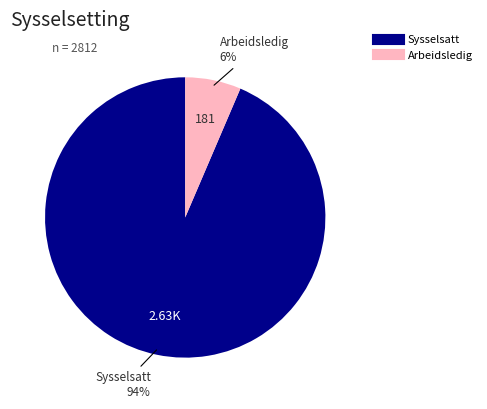

To the nearest percent, what percentage of the pie is Sysselsatt?

94%